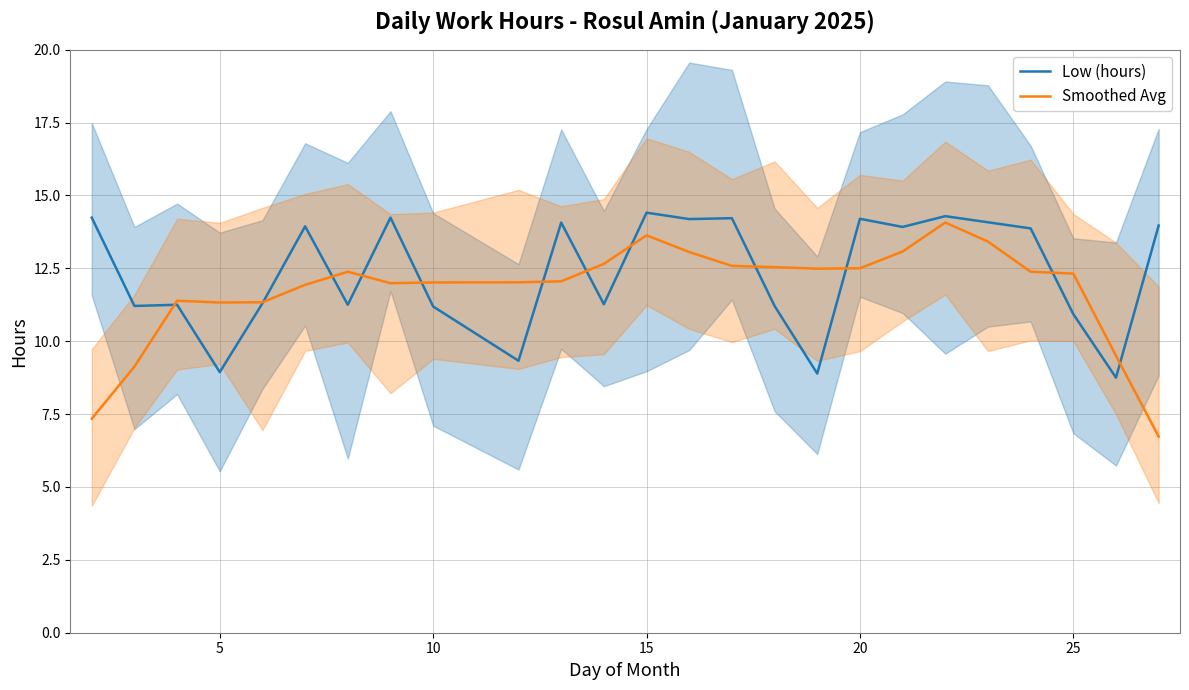

How many data points in Smoothed Avg are less than 12?

9